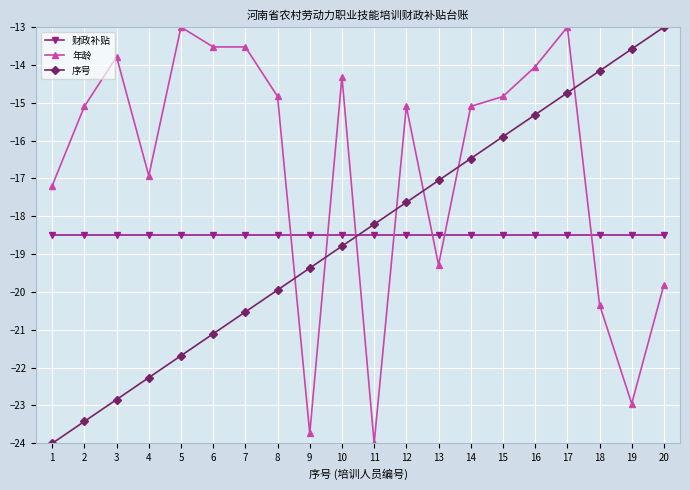

True or false: 序号 has a value of -14.2 at 18.

True